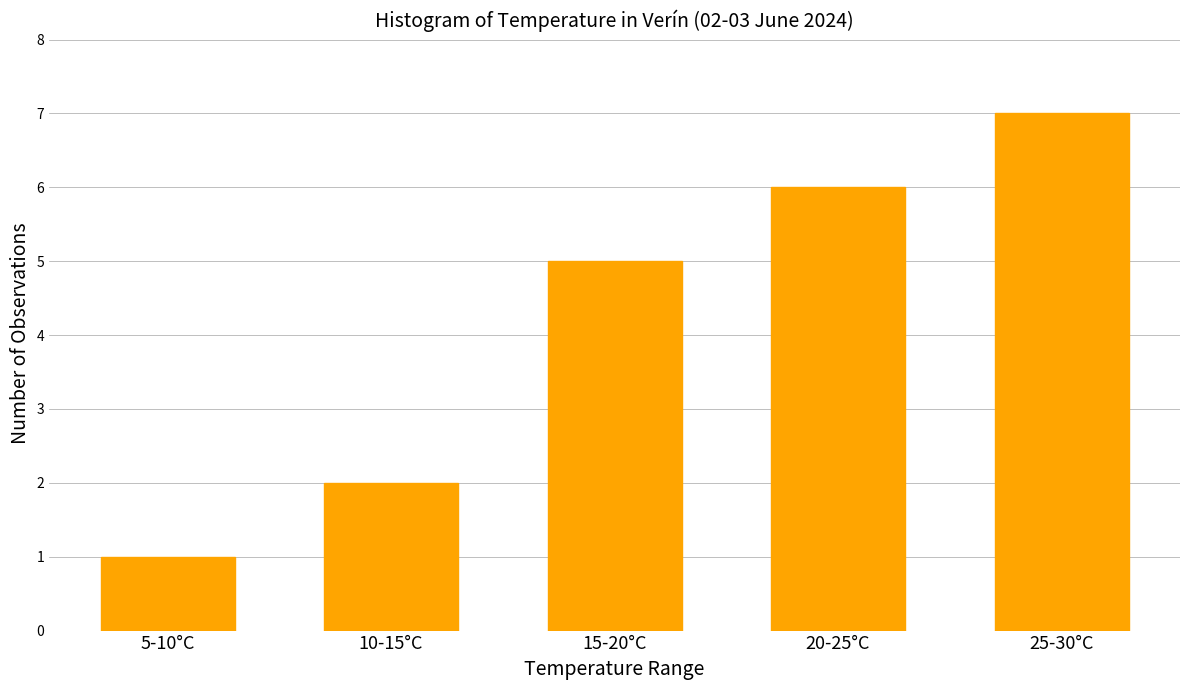

Reading left to right, what are all the values shown in this chart?

5-10°C=1	10-15°C=2	15-20°C=5	20-25°C=6	25-30°C=7